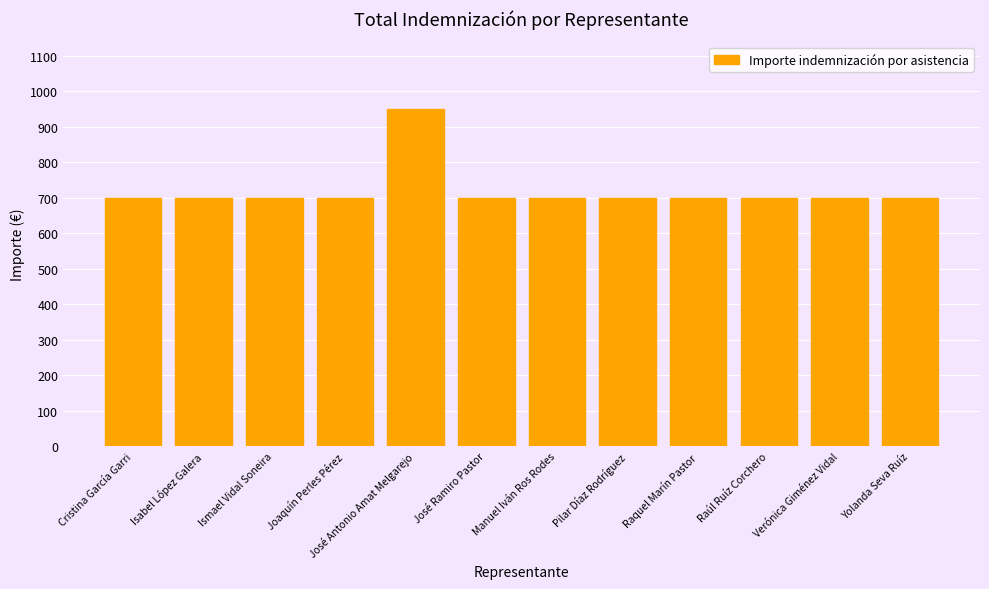

At which category does the chart reach its peak across all series?

José Antonio Amat Melgarejo